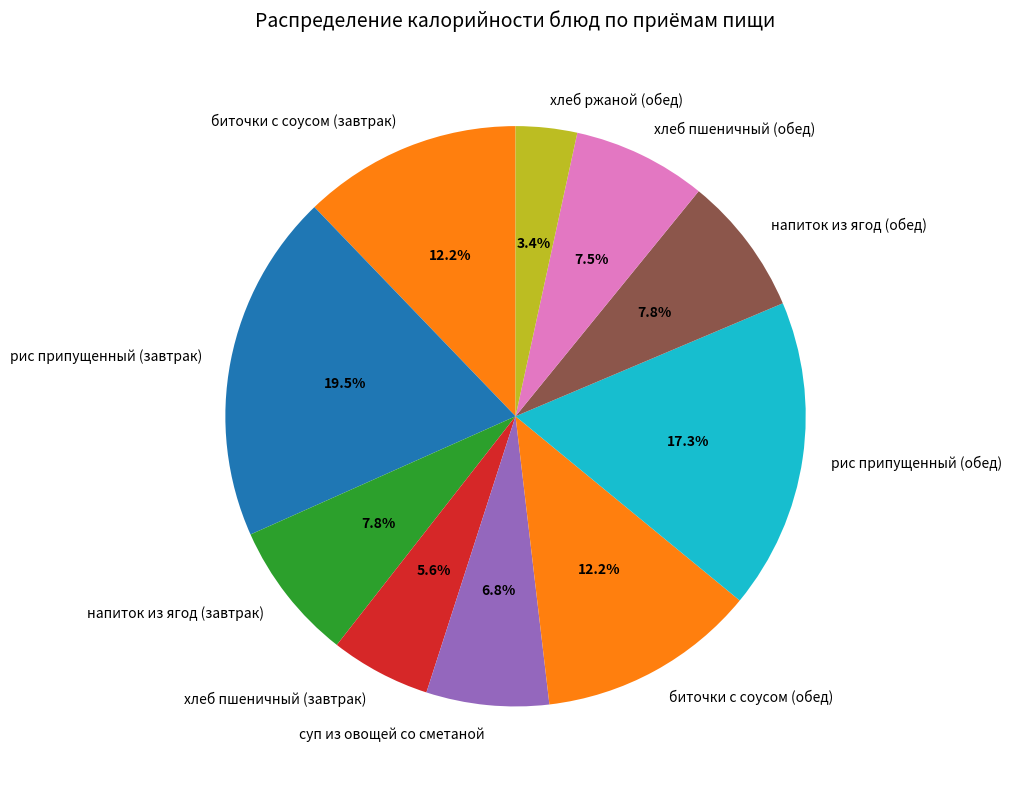

Do хлеб пшеничный (обед) and суп из овощей со сметаной together represent more than half of the pie?

No